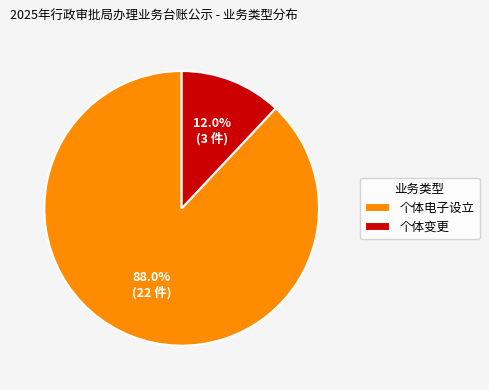

Rank the categories by value from highest to lowest.

个体电子设立, 个体变更